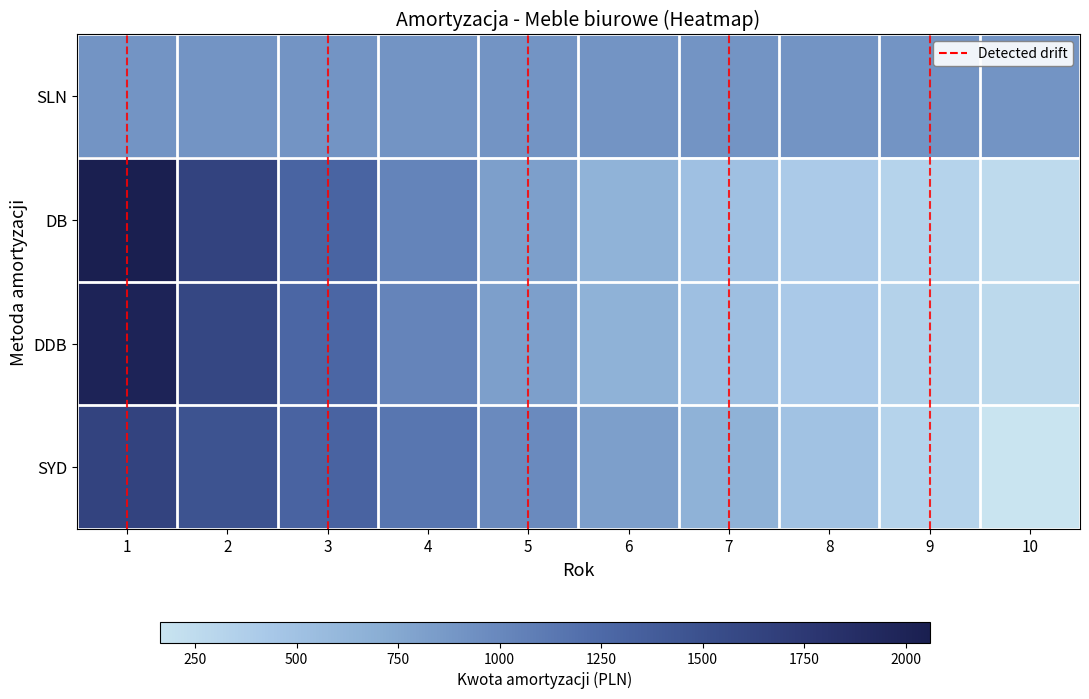

Reading right to left, list all the values displayed in this chart.

SLN: 10=0.4	9=0.4	8=0.4	7=0.4	6=0.4	5=0.4	4=0.4	3=0.4	2=0.4	1=0.4
DB: 10=0.0	9=0.1	8=0.1	7=0.2	6=0.3	5=0.3	4=0.5	3=0.6	2=0.8	1=1.0
DDB: 10=0.1	9=0.1	8=0.1	7=0.2	6=0.3	5=0.3	4=0.5	3=0.6	2=0.8	1=1.0
SYD: 10=0.0	9=0.1	8=0.2	7=0.3	6=0.3	5=0.4	4=0.5	3=0.6	2=0.7	1=0.8